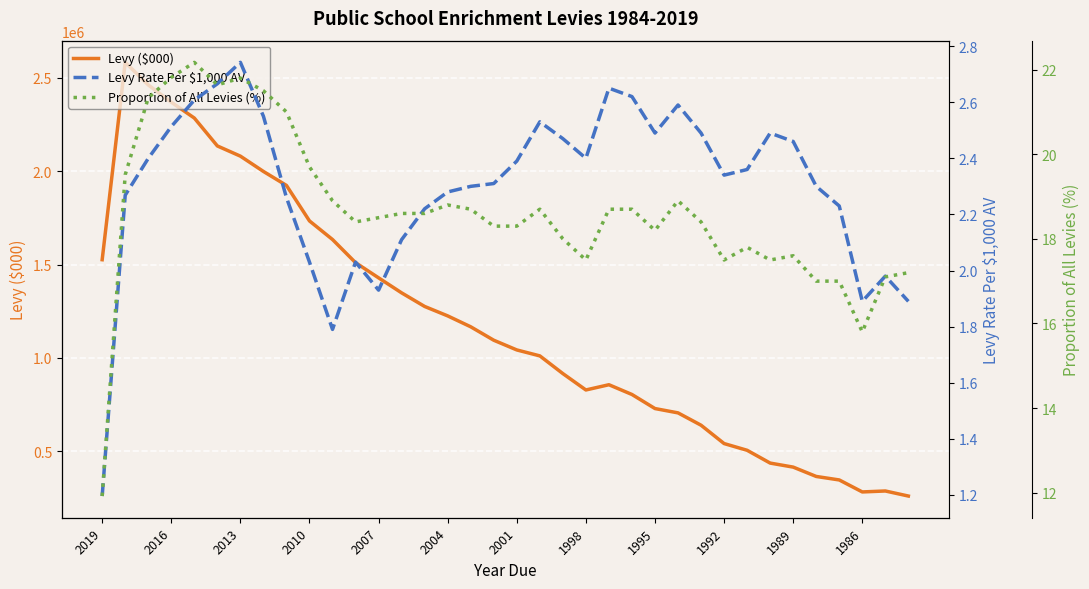

What are all the series names shown in the legend?

Levy ($000), Levy Rate Per $1,000 AV, Proportion of All Levies (%)